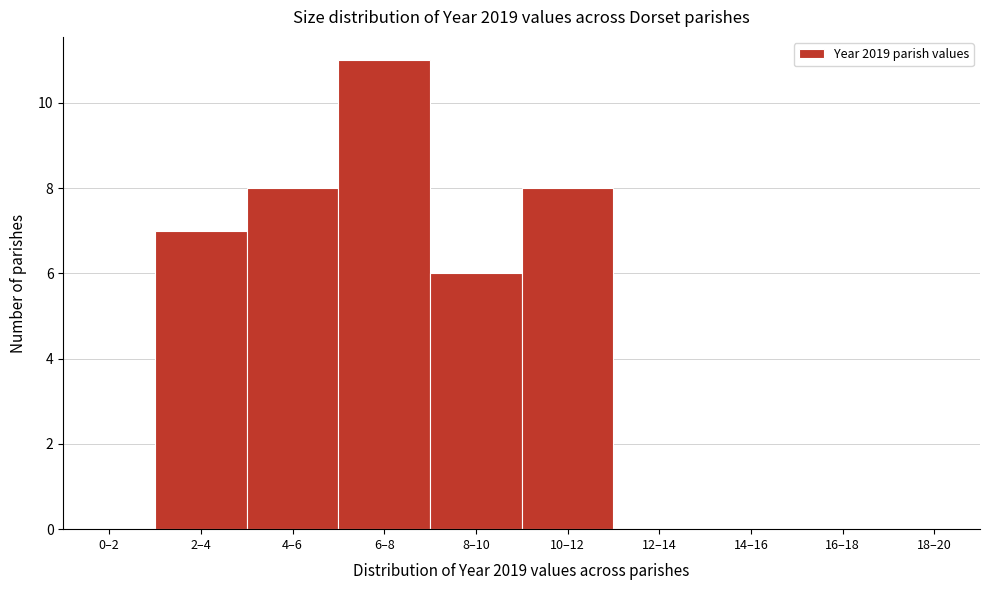

Reading left to right, what are all the values shown in this chart?

0–2=0	2–4=7	4–6=8	6–8=11	8–10=6	10–12=8	12–14=0	14–16=0	16–18=0	18–20=0